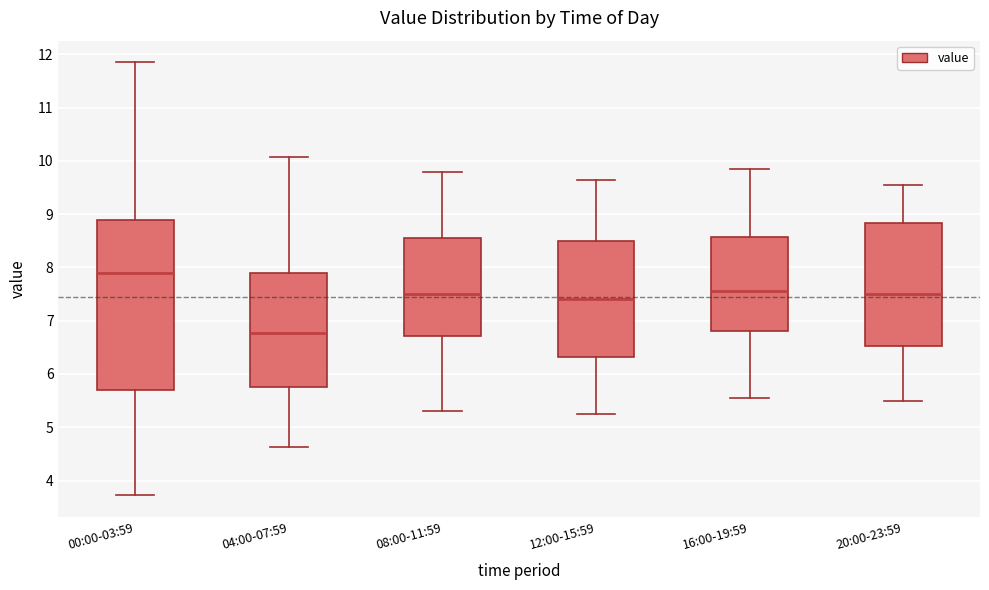

Reading left to right, transcribe this box plot: for each box, give where its median line is, the range the box spans, and where its two whiskers end, as read against the y-axis. The values are not printed on the chart, so give them approximately, as read against the axis.

00:00-03:59: median 7.9, box 5.7 to 8.9, whiskers 3.7 to 11.9
04:00-07:59: median 6.8, box 5.8 to 7.9, whiskers 4.6 to 10.1
08:00-11:59: median 7.5, box 6.7 to 8.6, whiskers 5.3 to 9.8
12:00-15:59: median 7.4, box 6.3 to 8.5, whiskers 5.3 to 9.7
16:00-19:59: median 7.6, box 6.8 to 8.6, whiskers 5.6 to 9.9
20:00-23:59: median 7.5, box 6.5 to 8.8, whiskers 5.5 to 9.6